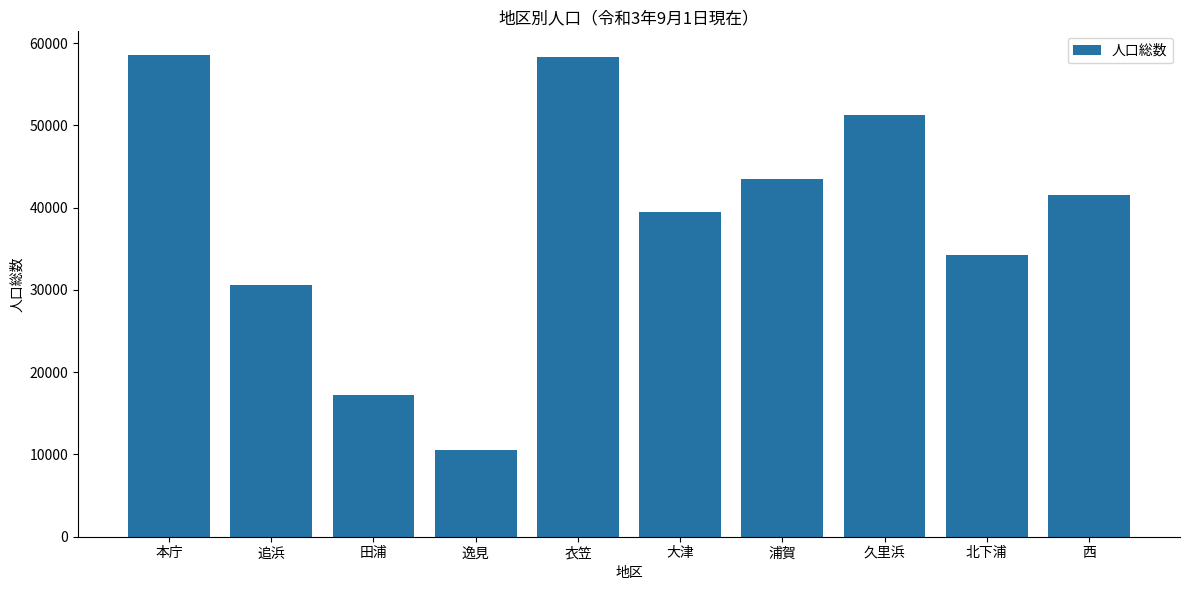

What is the difference between the values at 田浦 and 大津?

22227